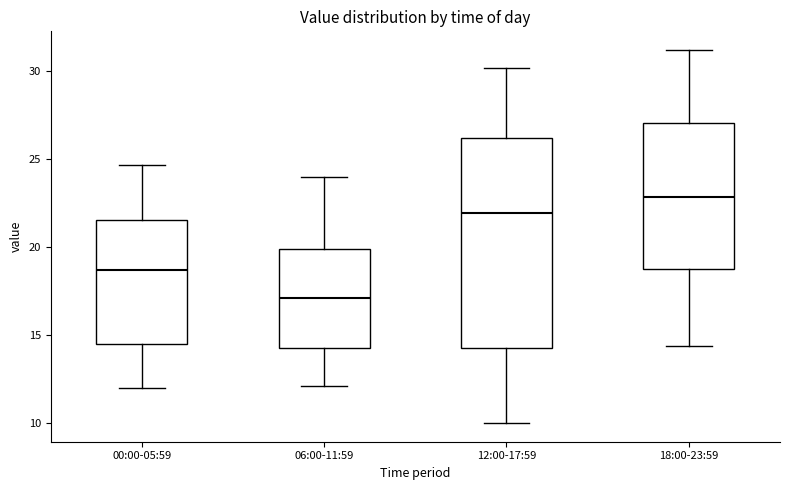

Which box has the highest median line?

18:00-23:59